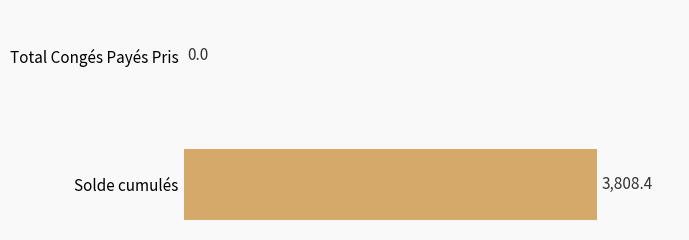

Is it true that the value at Solde cumulés is 5139.1?

False